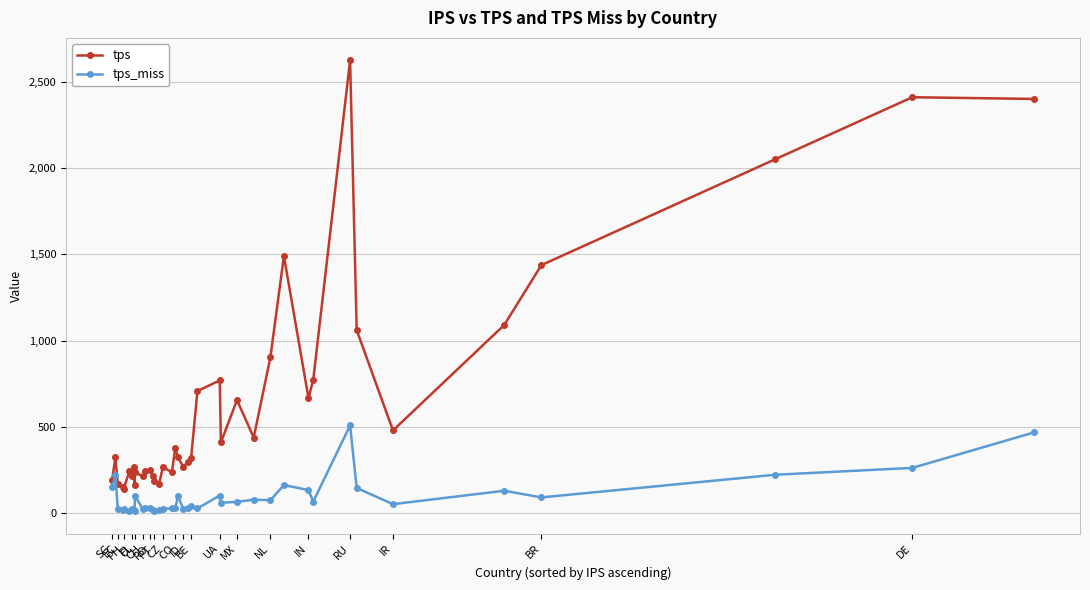

In tps_miss, how many points are lower than both neighbors (excluding endpoints)?

12